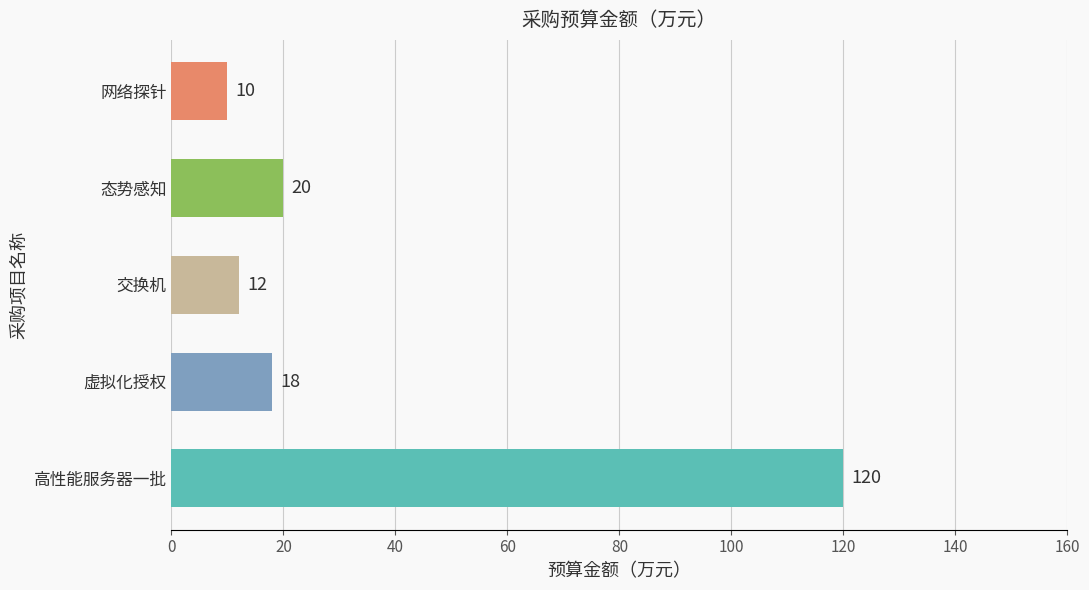

Is it true that the value at 虚拟化授权 is 12?

False